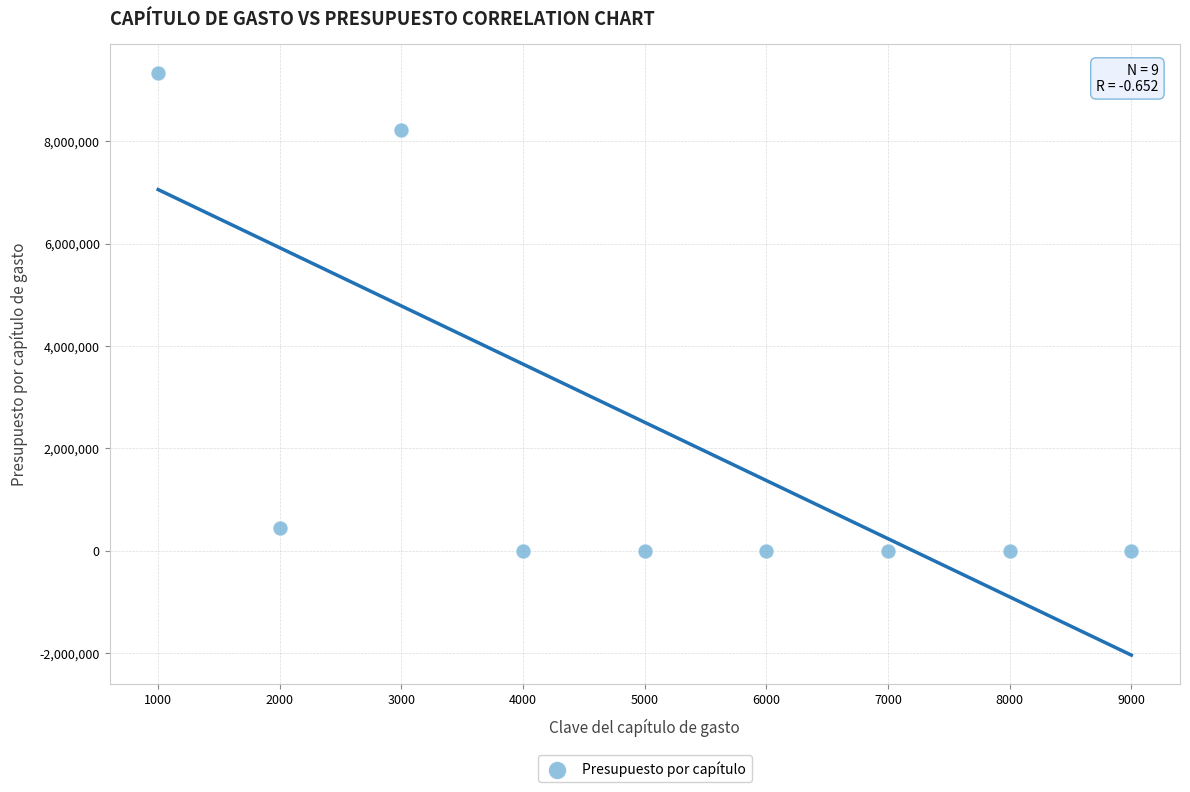

What is the range of Y values (max minus min)?

9326388